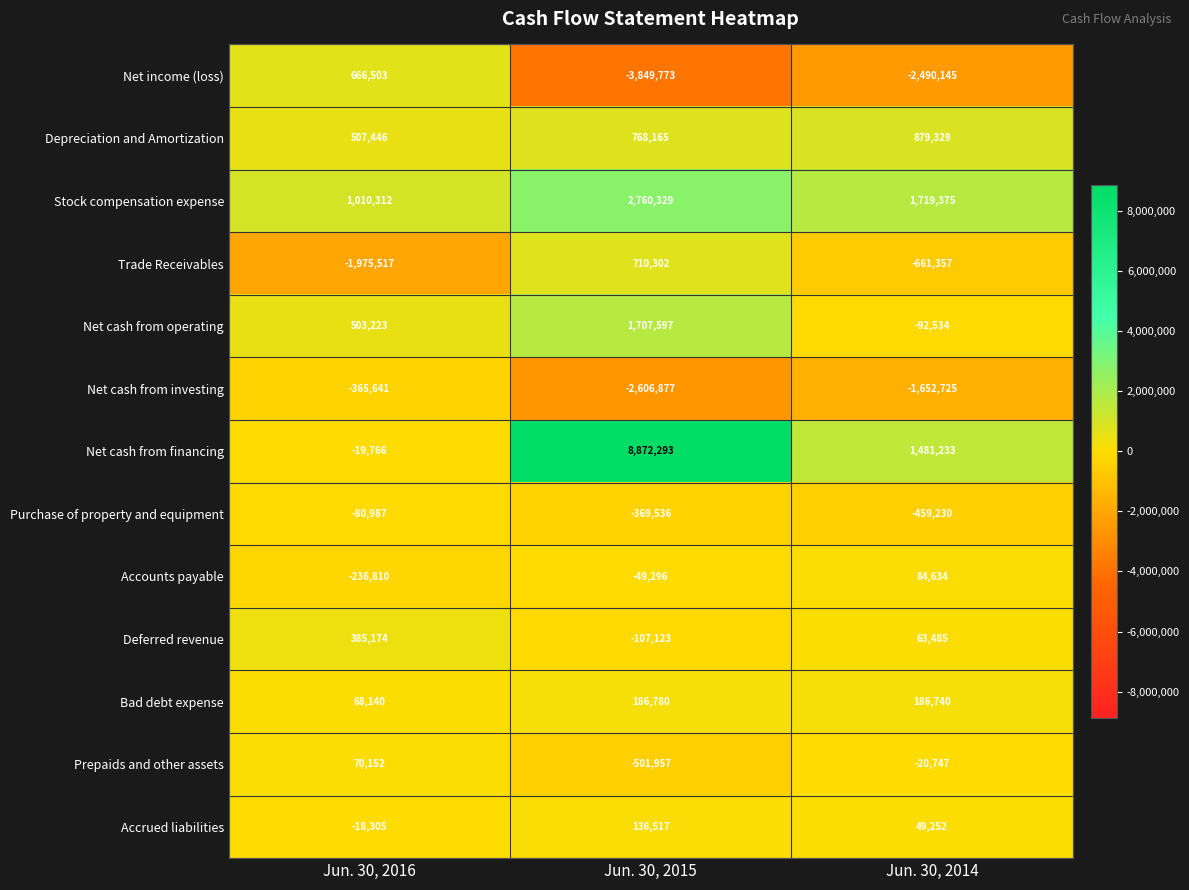

How many categories are shown in the chart?

3